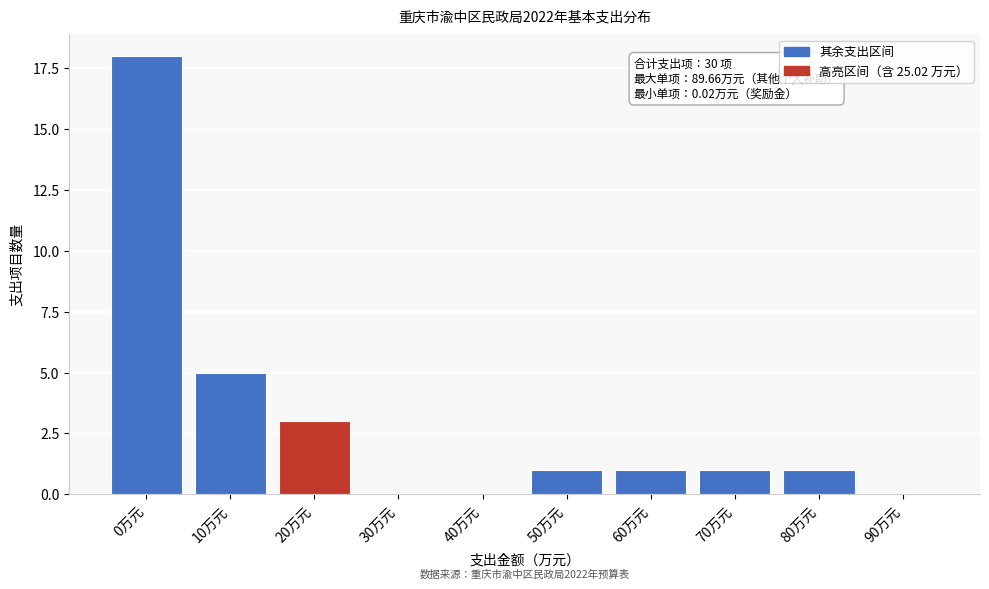

Reading left to right, extract all data points from this chart.

0万元=18	10万元=5	20万元=3	30万元=0	40万元=0	50万元=1	60万元=1	70万元=1	80万元=1	90万元=0